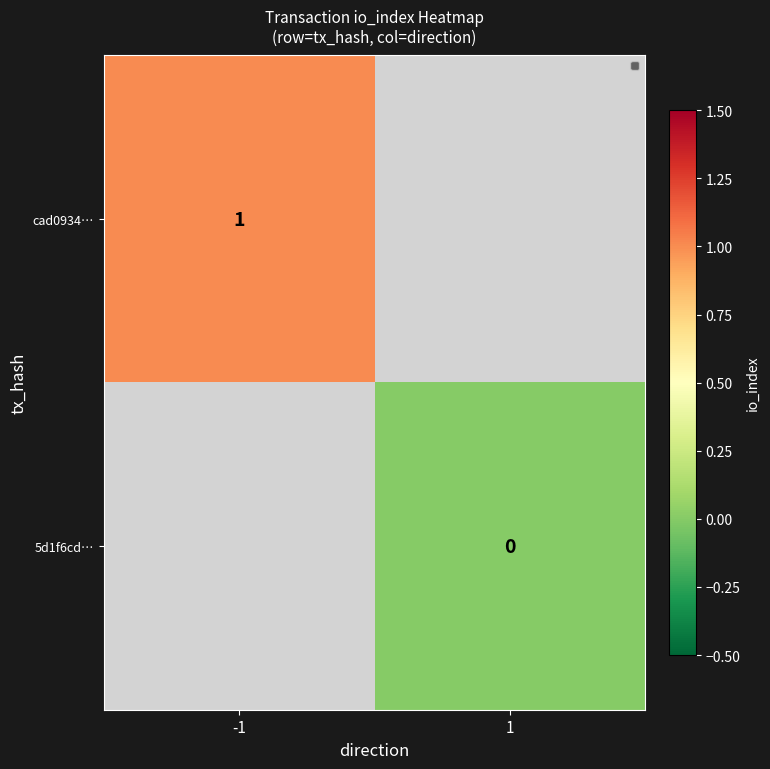

Count the number of categories in the chart.

2